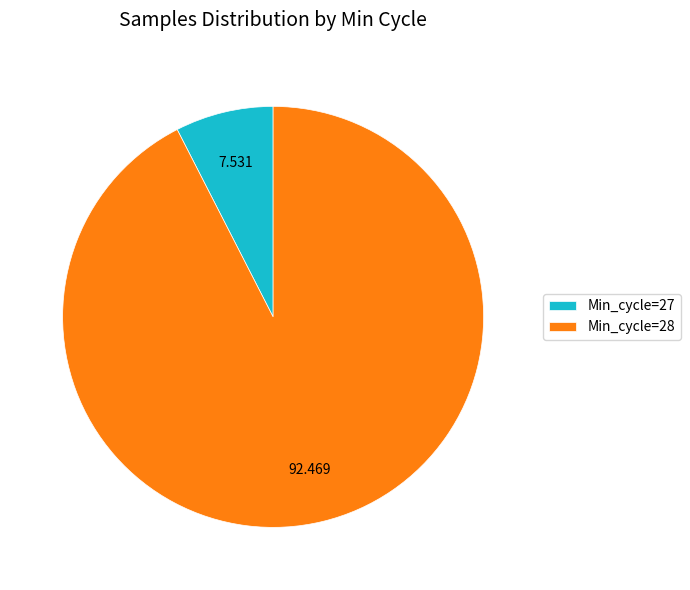

Does Min_cycle=27 represent more than half of the total?

No